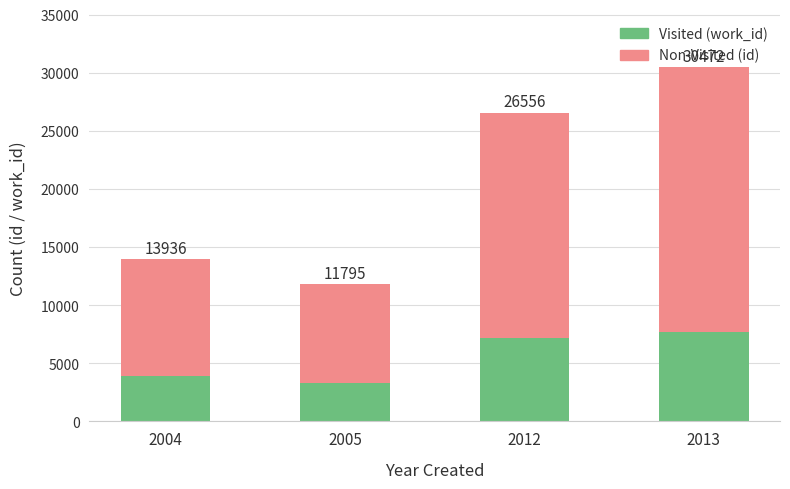

What is the difference between the Visited (work_id) values at 2013 and 2004?

3800